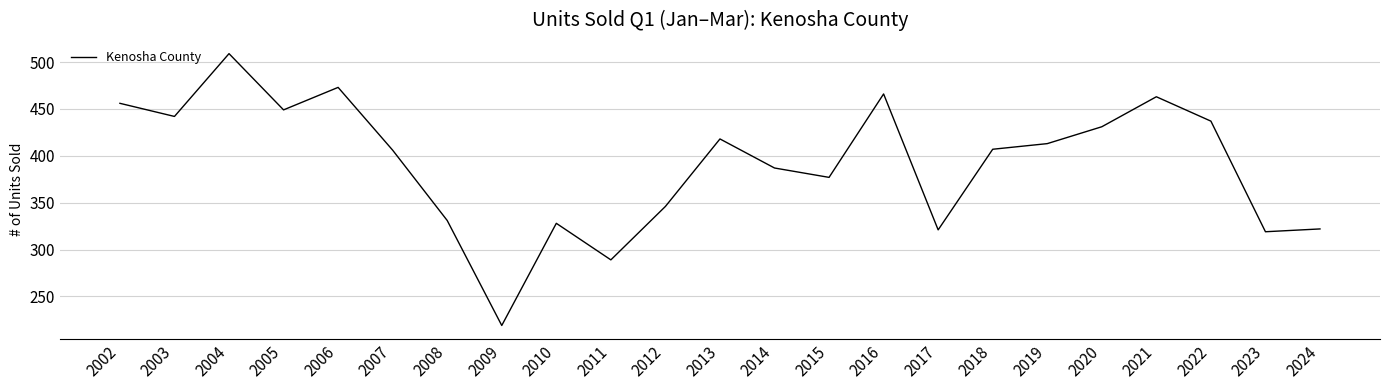

Which category has the highest value across all series?

2004